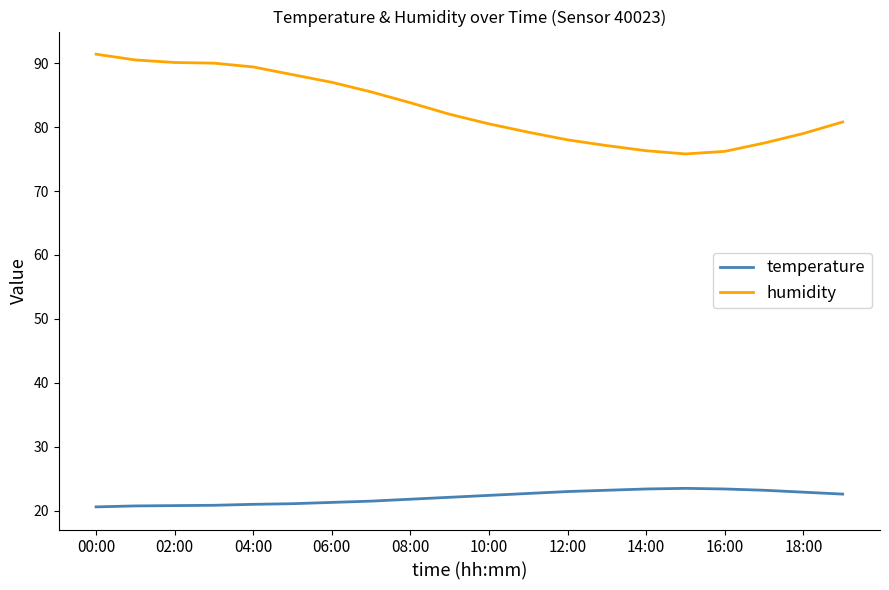

Which series has the largest range (max minus min)?

humidity